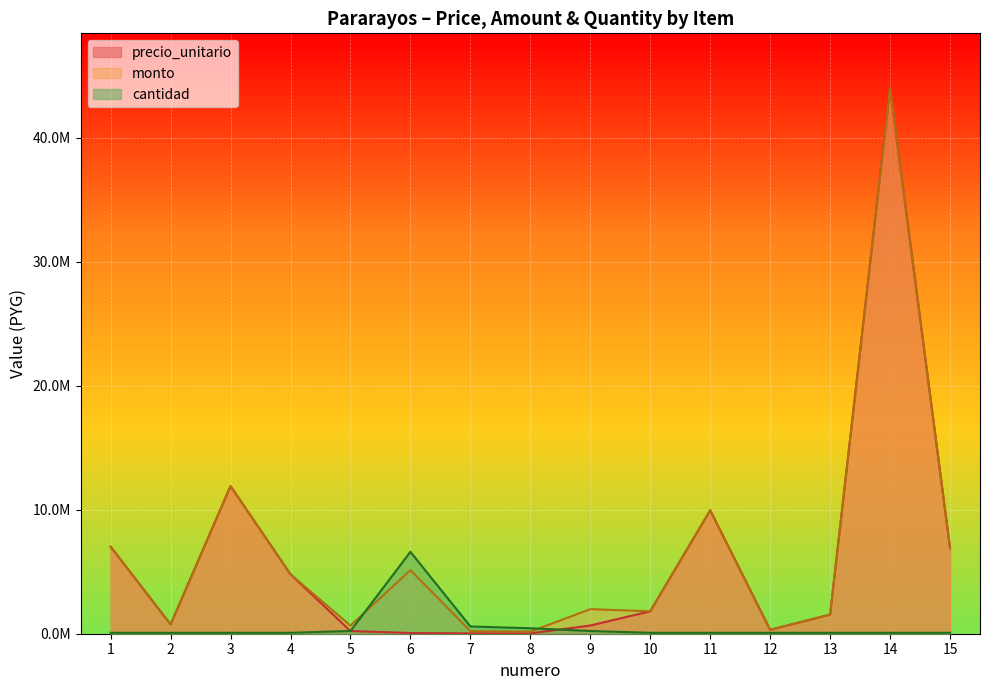

How many lines are shown in the chart?

3